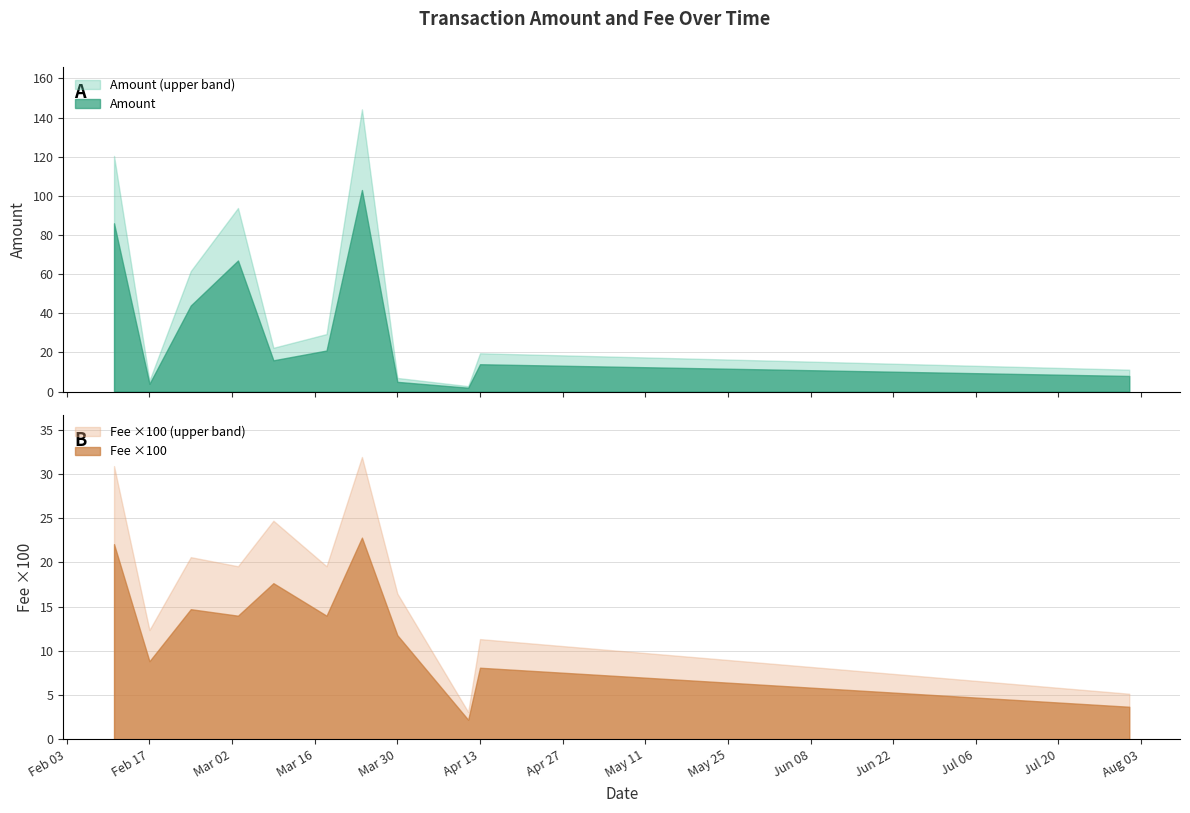

What is the highest value of the Amount series?

103.0